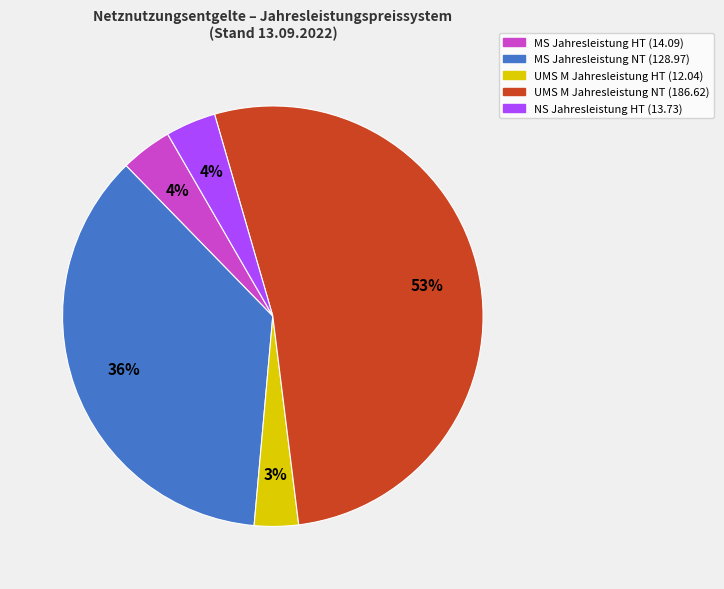

Is there any slice that represents more than half of the pie?

Yes